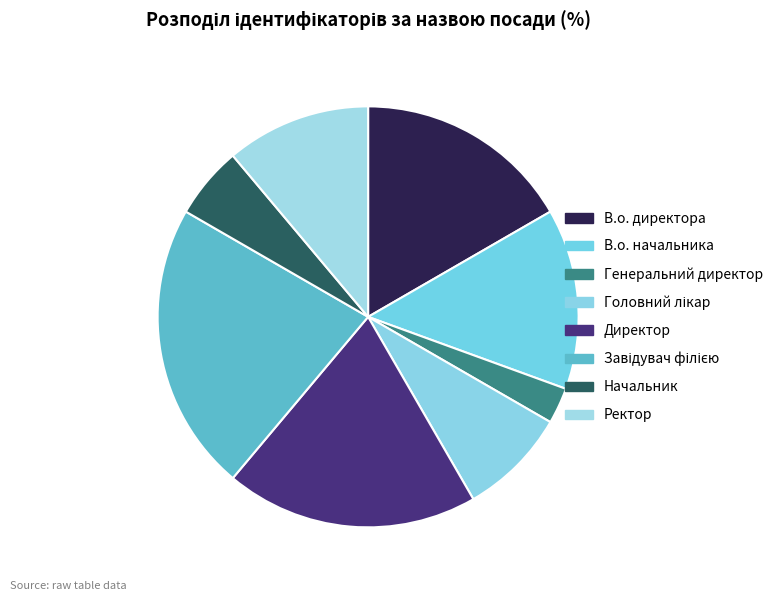

What is the largest slice in the pie chart?

Завідувач філією